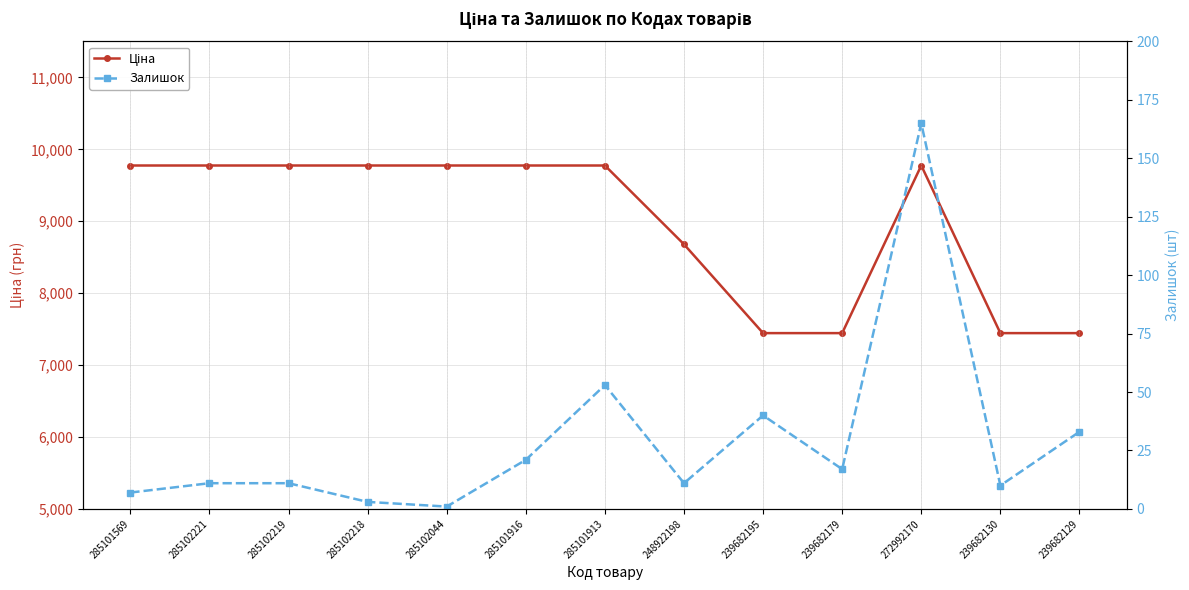

True or false: Залишок and Ціна intersect in this chart.

False